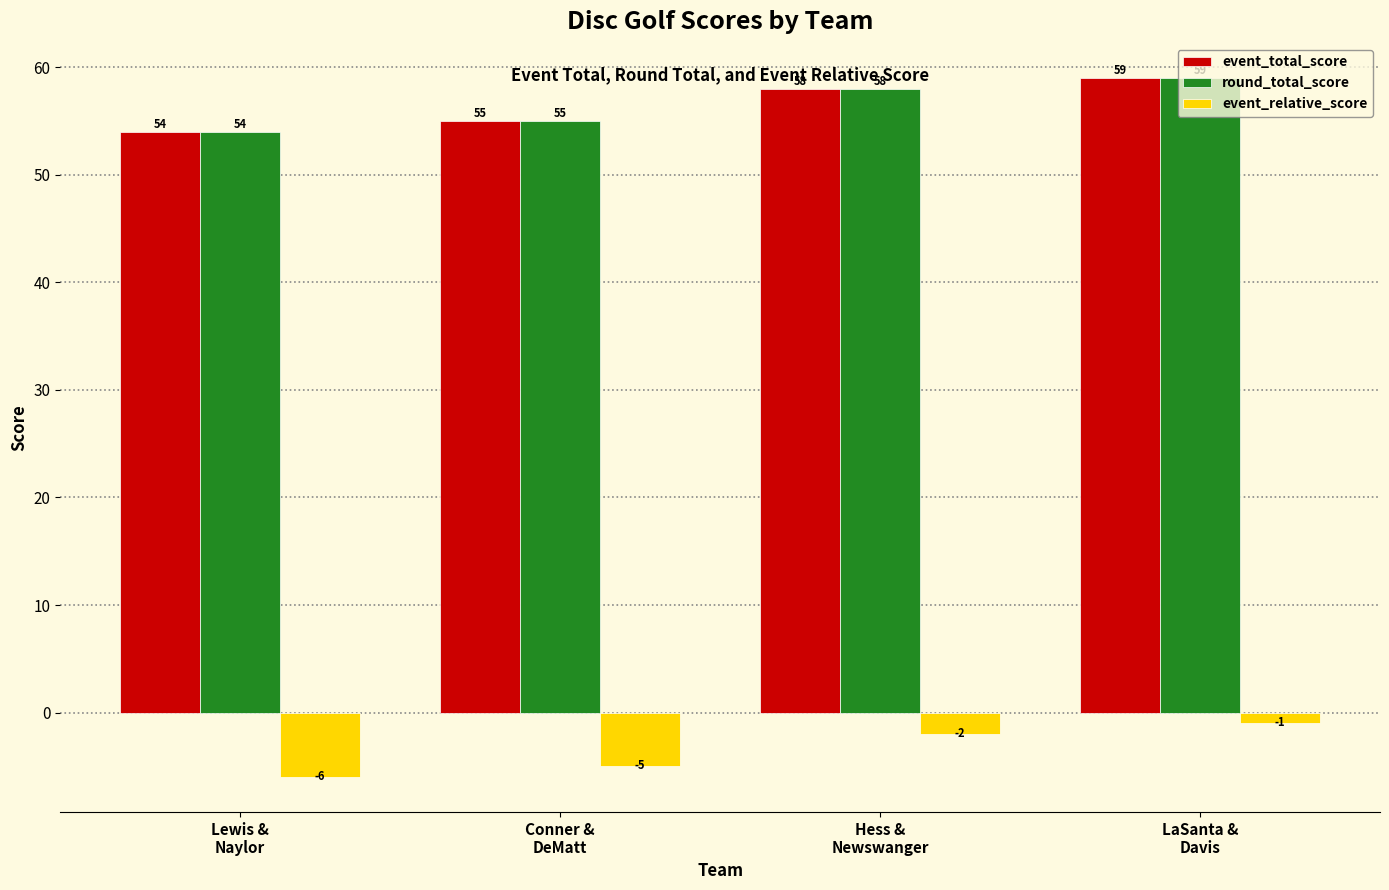

What position from the right is LaSanta &
Davis?

1